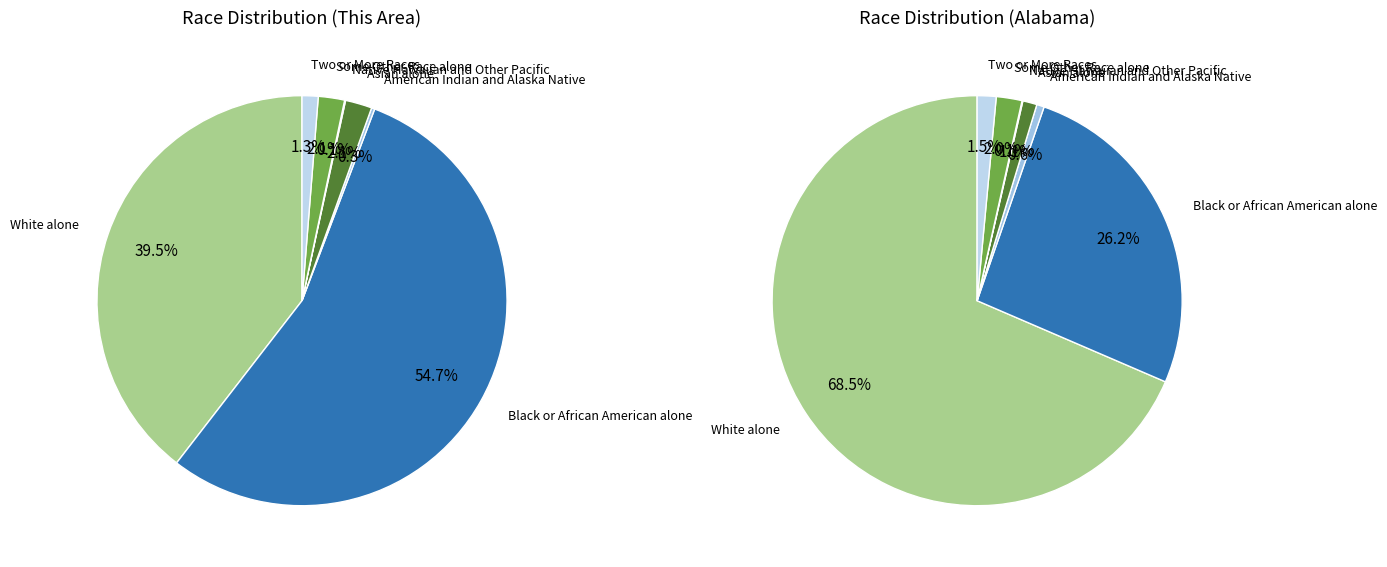

Count the number of slices in the pie.

7